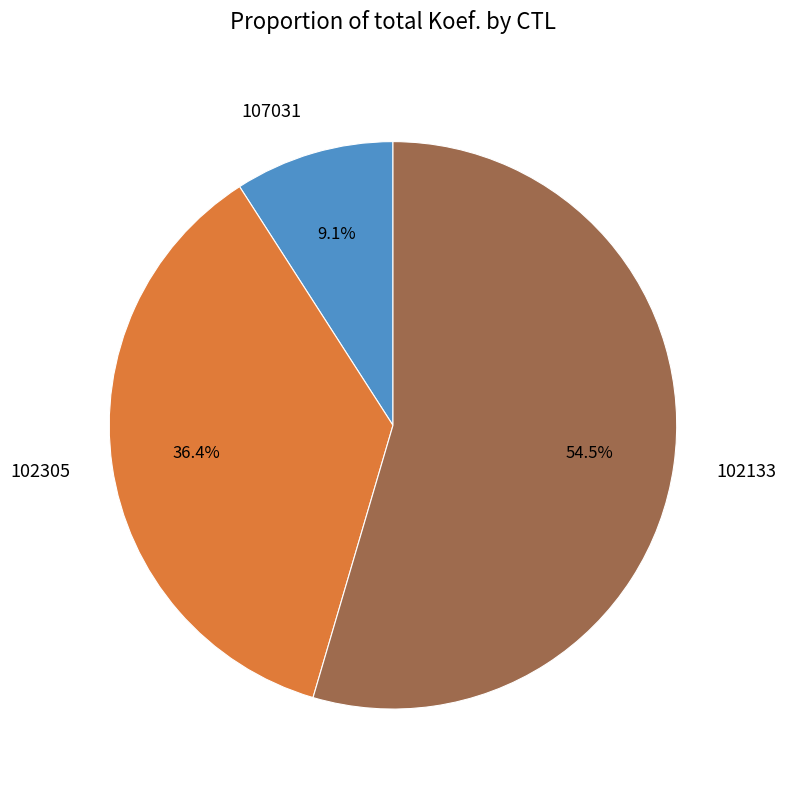

To the nearest percent, what is the average slice percentage?

33%